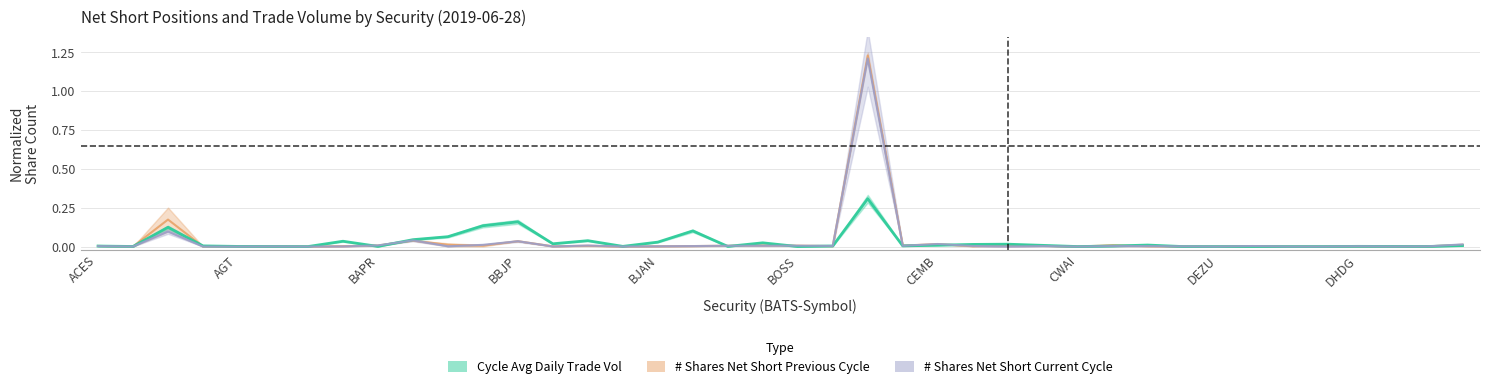

Which series changed the most between CNYA and DFVS?

Cycle Avg Daily Trade Vol